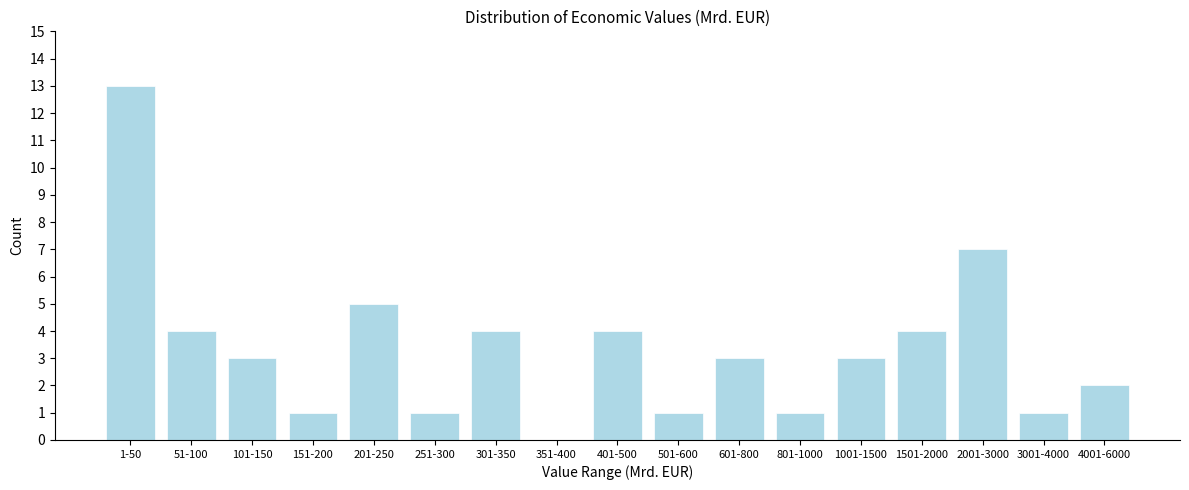

Reading right to left, list all the values displayed in this chart.

4001-6000=2	3001-4000=1	2001-3000=7	1501-2000=4	1001-1500=3	801-1000=1	601-800=3	501-600=1	401-500=4	351-400=0	301-350=4	251-300=1	201-250=5	151-200=1	101-150=3	51-100=4	1-50=13